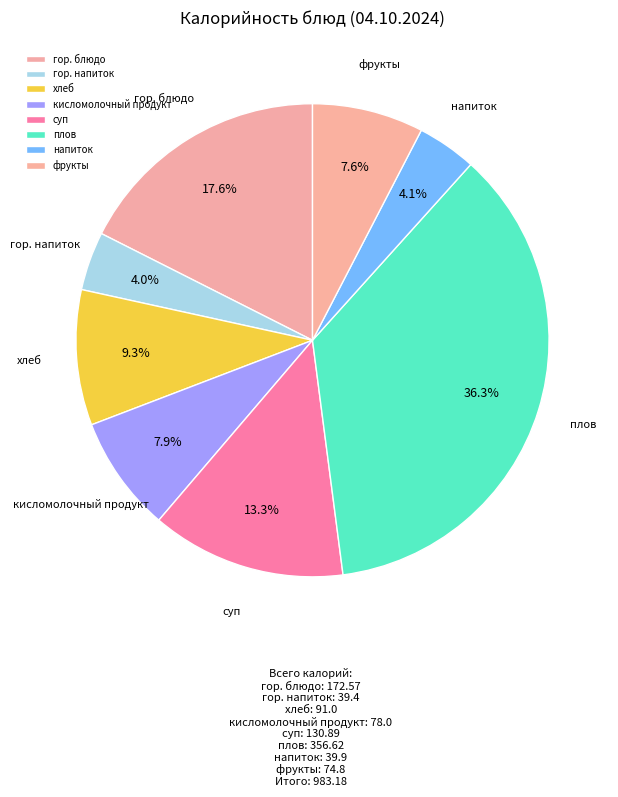

Is there any slice that represents more than half of the pie?

No